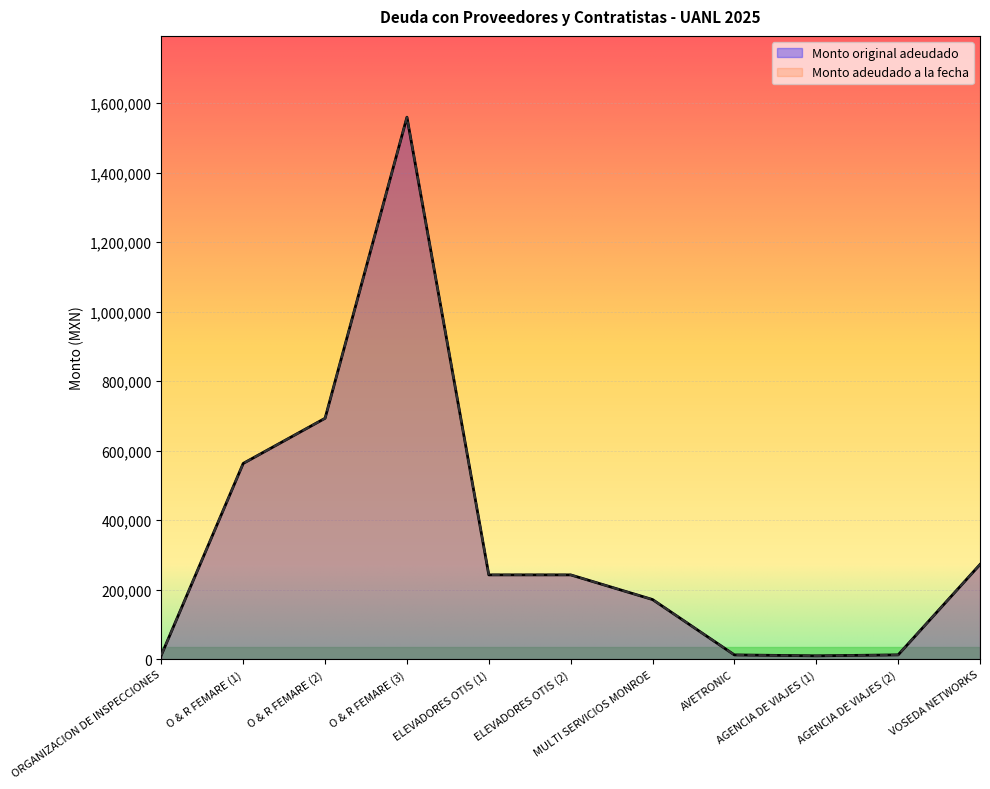

How many data points in Monto original adeudado are above 242473?

6